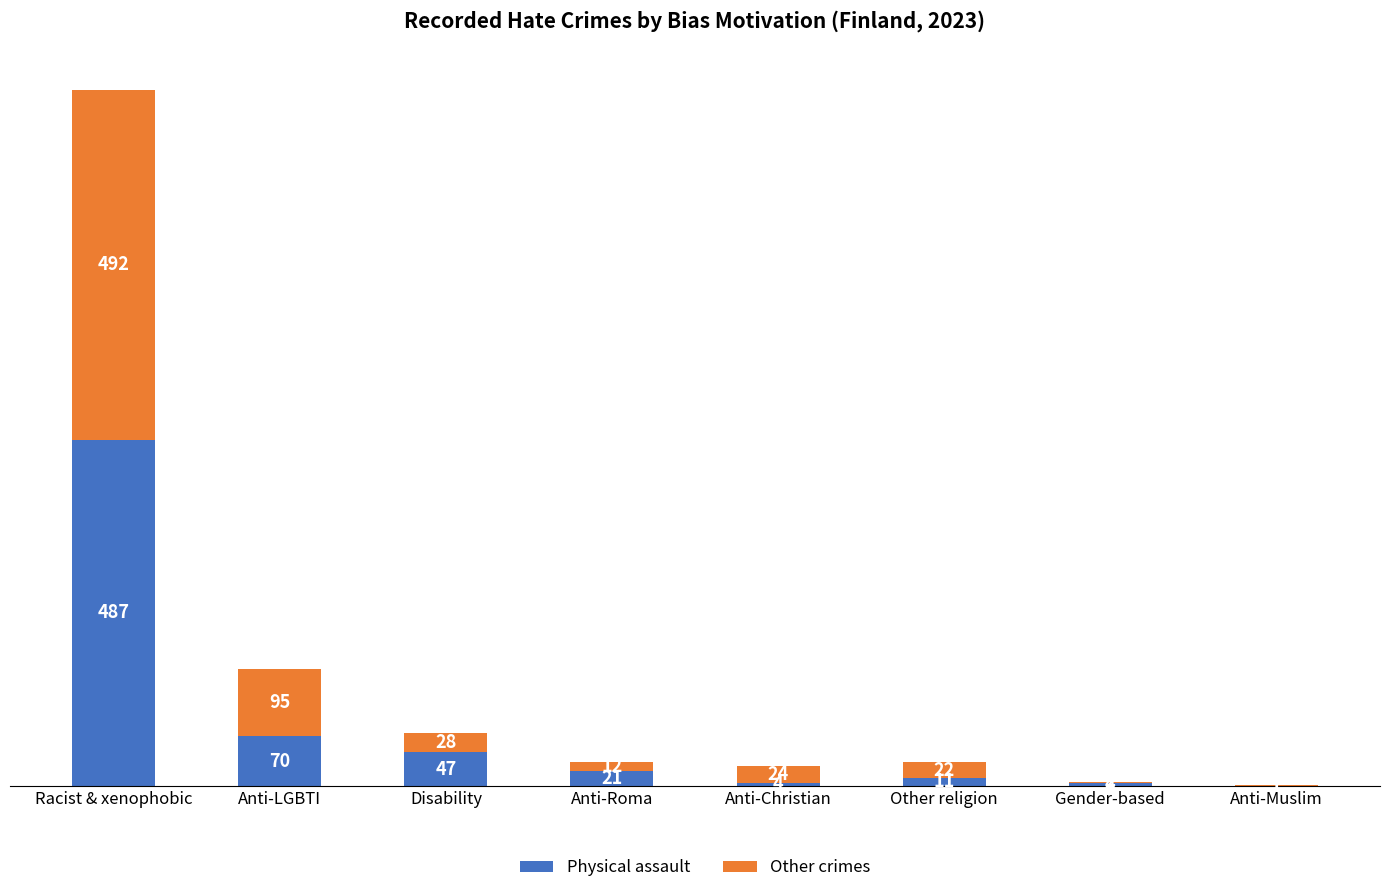

Does the chart contain stacked bars?

Yes